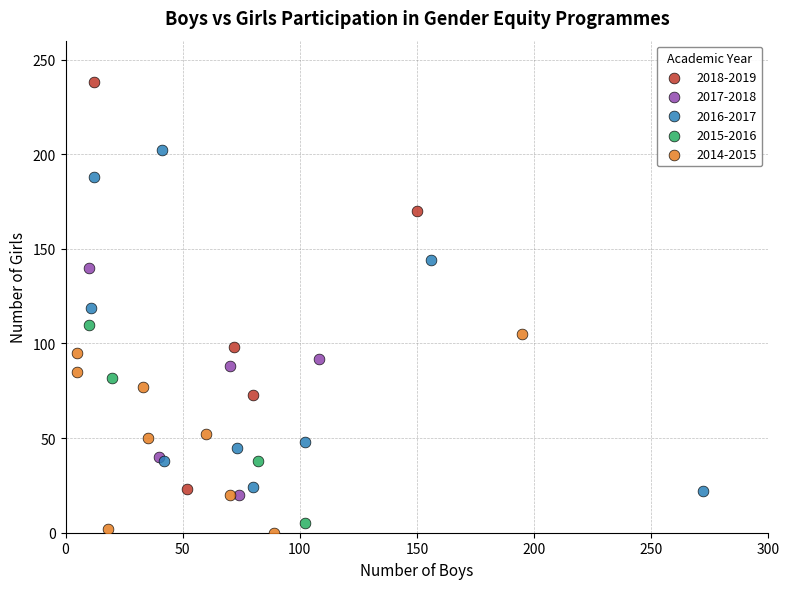

Which series has the largest Y range (max minus min)?

2018-2019